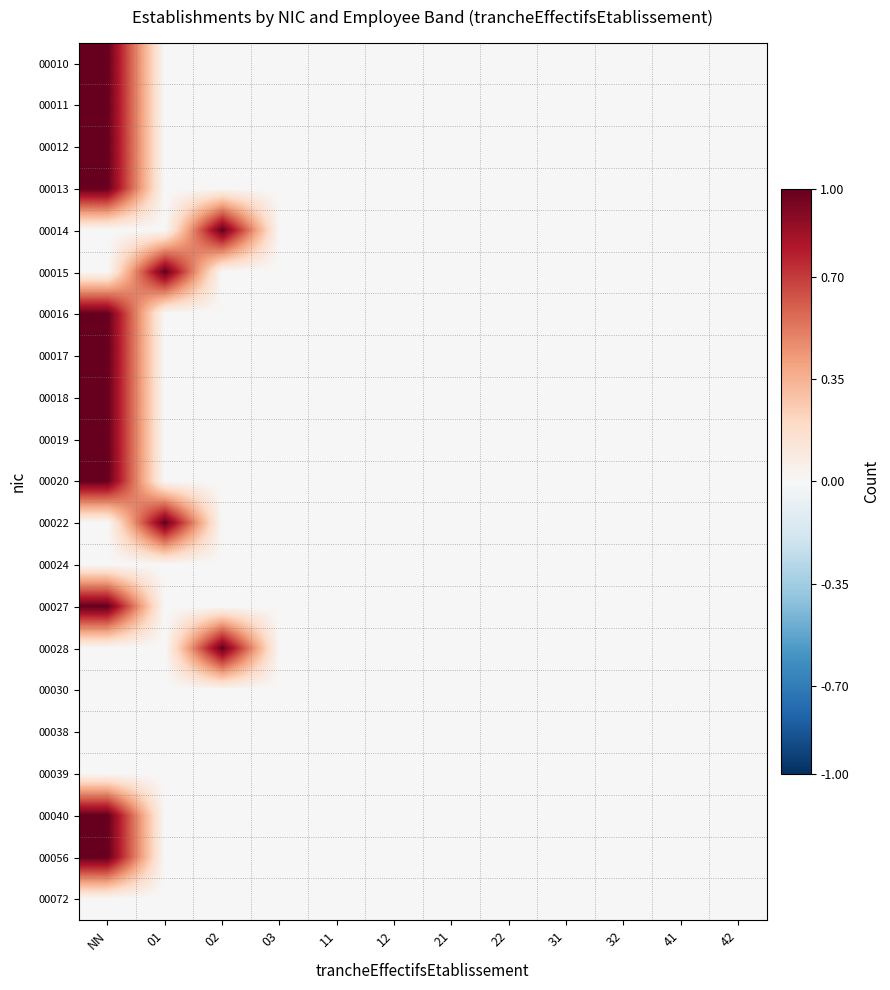

What is the greatest value displayed?

1